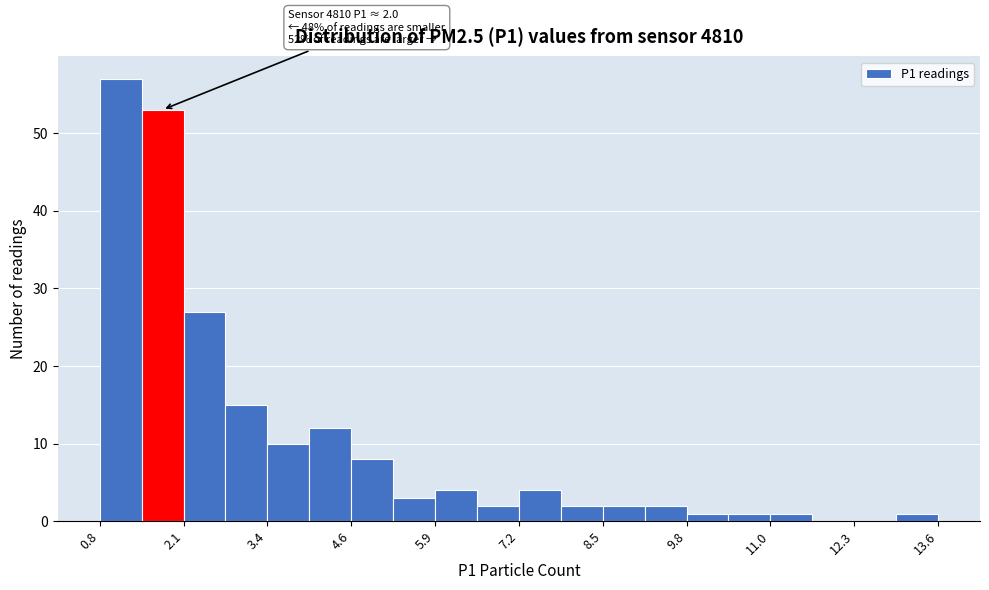

Around what value on the x-axis is the tallest bar? Give the approximate position of its centre, as read against the axis.

1.2